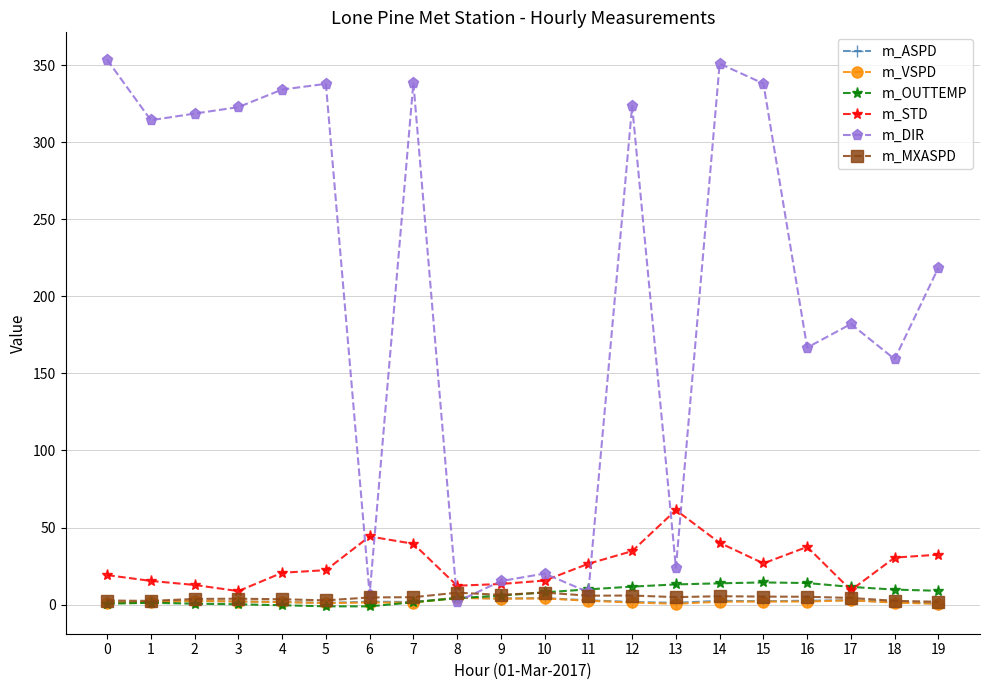

What are all the series names shown in the legend?

m_ASPD, m_VSPD, m_OUTTEMP, m_STD, m_DIR, m_MXASPD